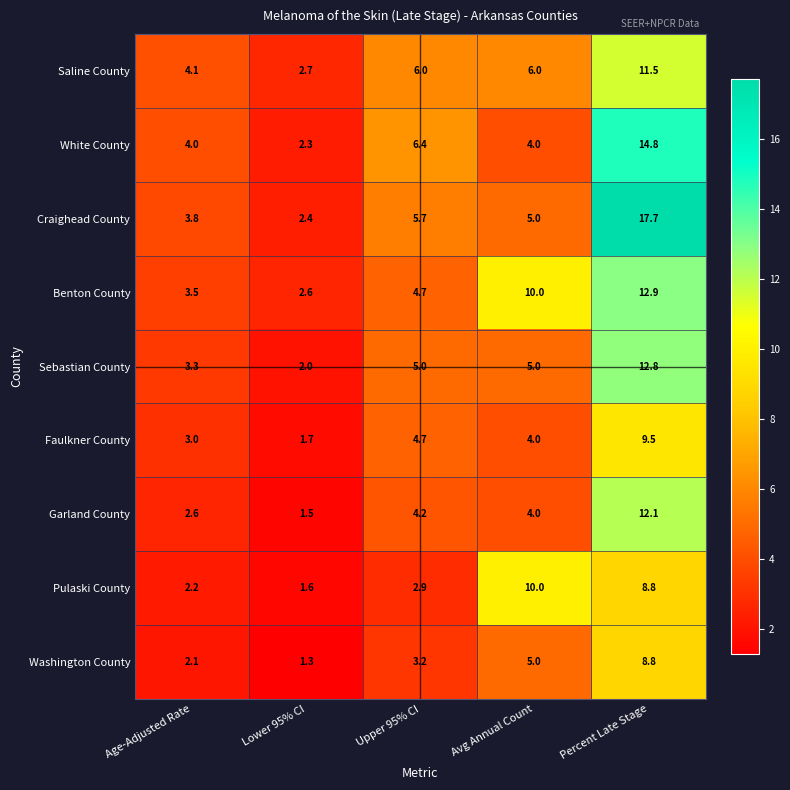

Between Age-Adjusted Rate and Upper 95% CI, which series saw the biggest shift?

White County